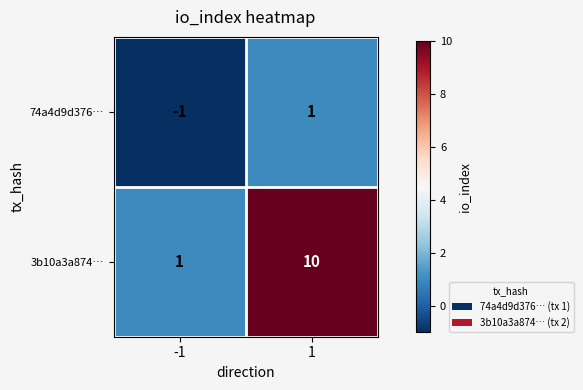

Which series has the largest total across all categories?

3b10a3a874…